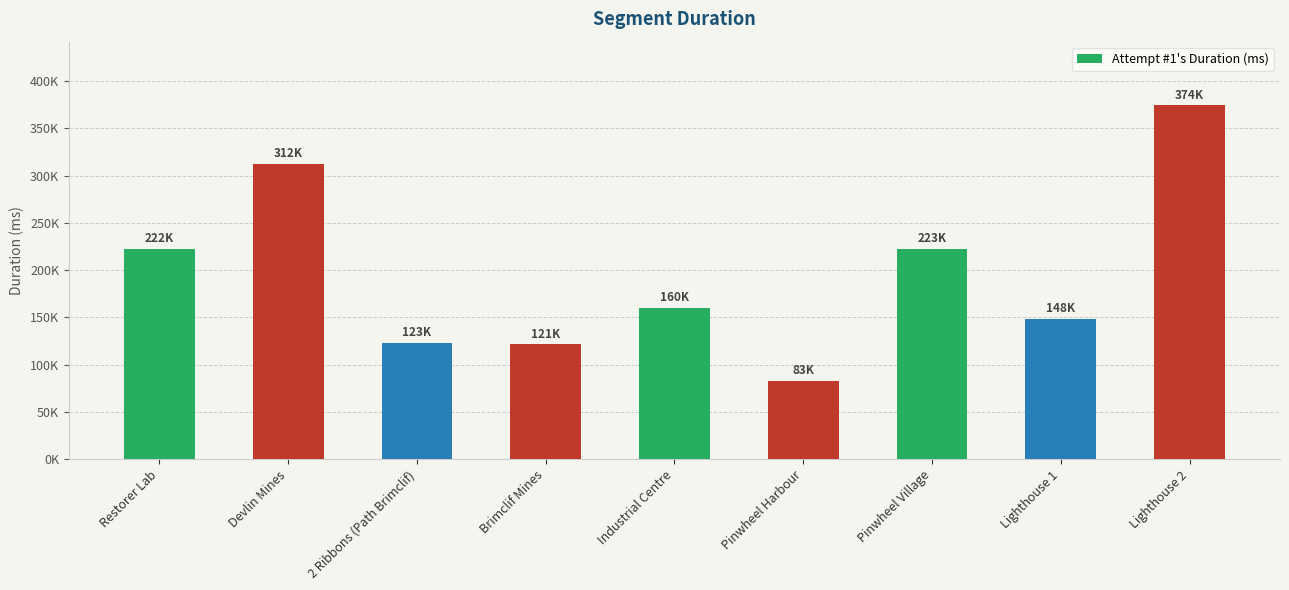

Does the chart contain stacked bars?

No